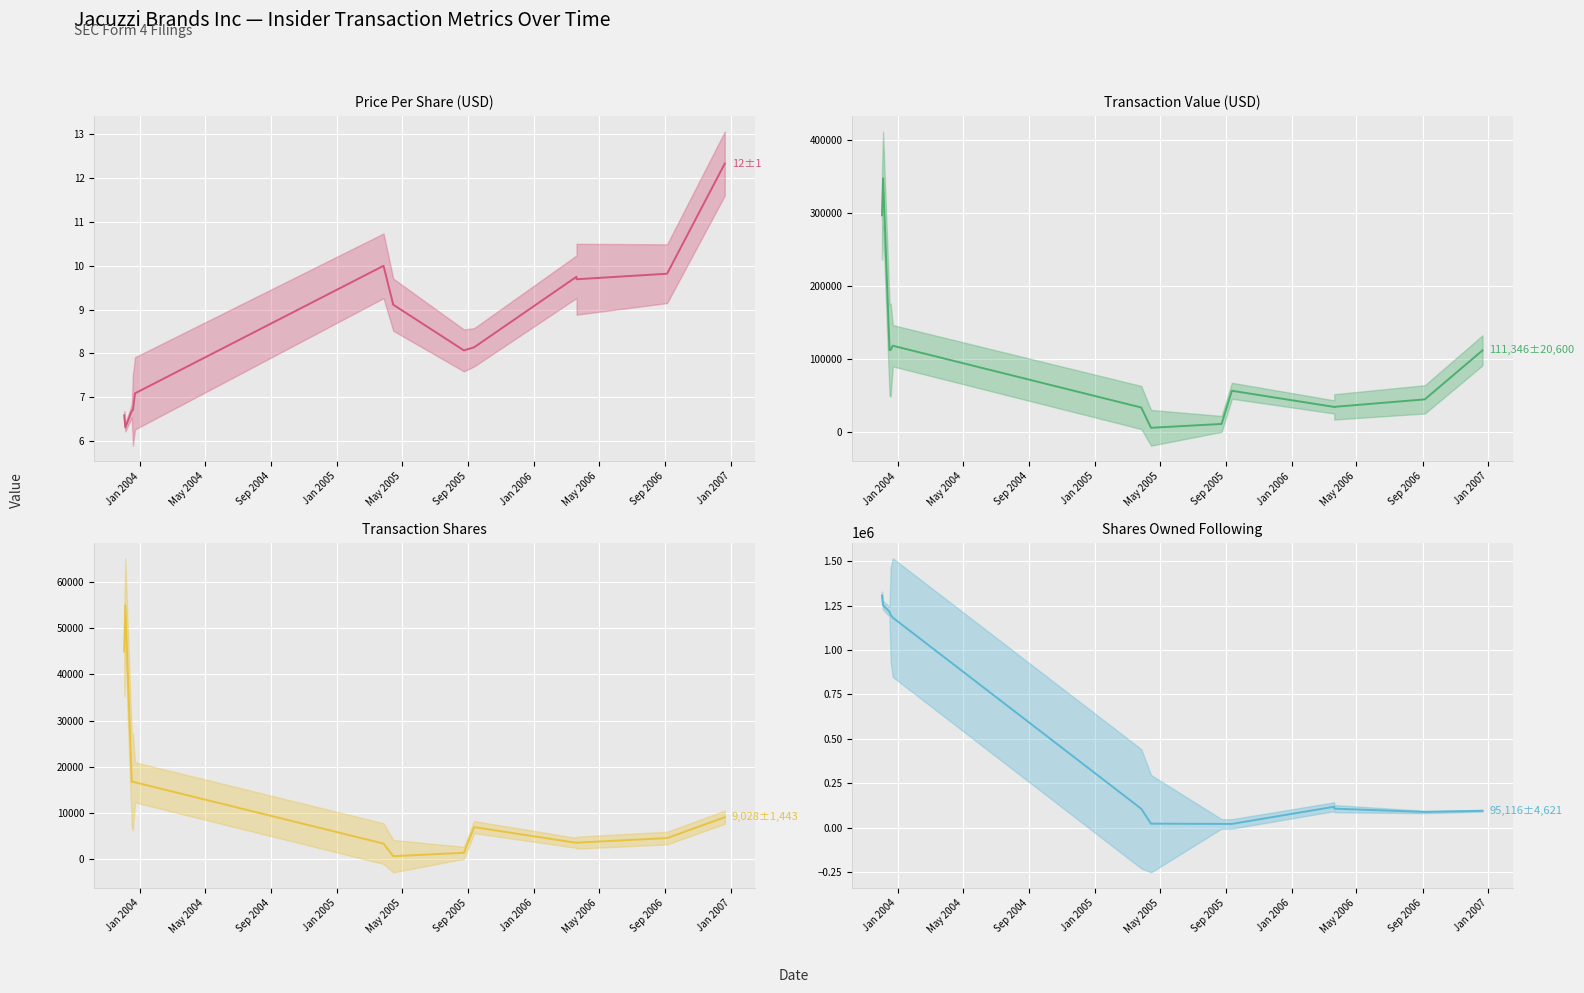

What is the maximum value for transactionShares?

55000.0